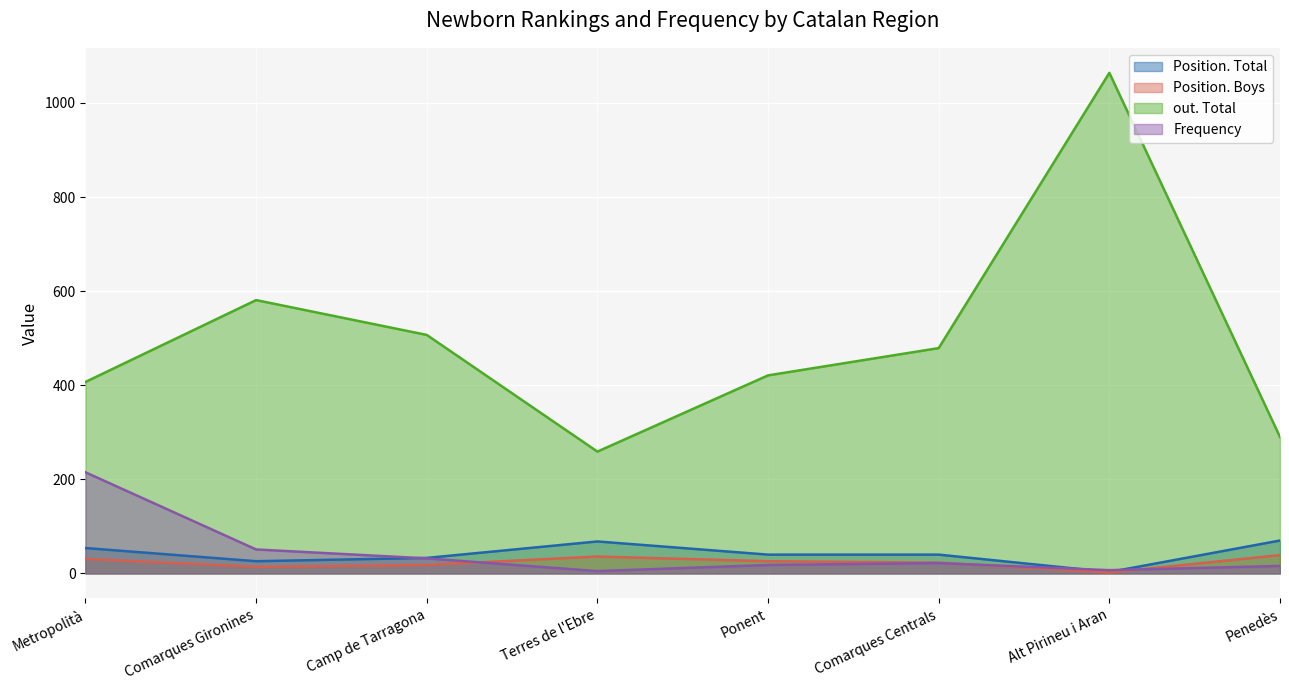

What is the average value of the out. Total series?

501